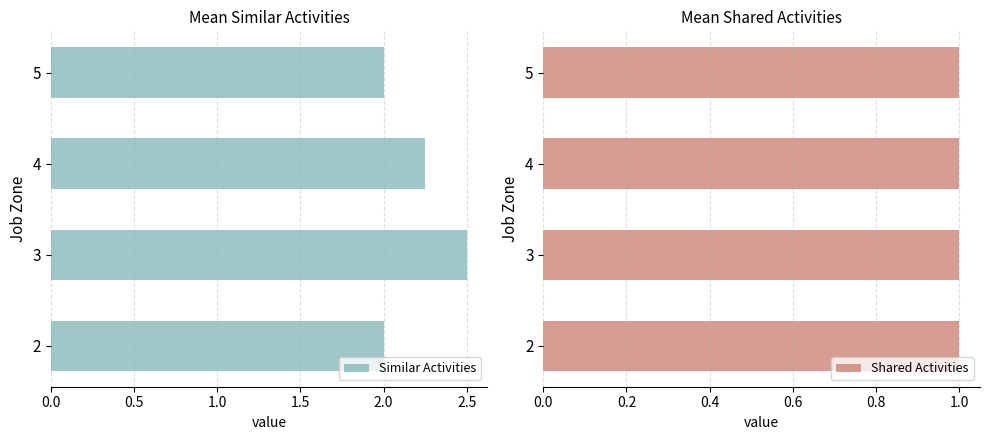

Is it true that Similar Activities equals 2.5 at 3?

True